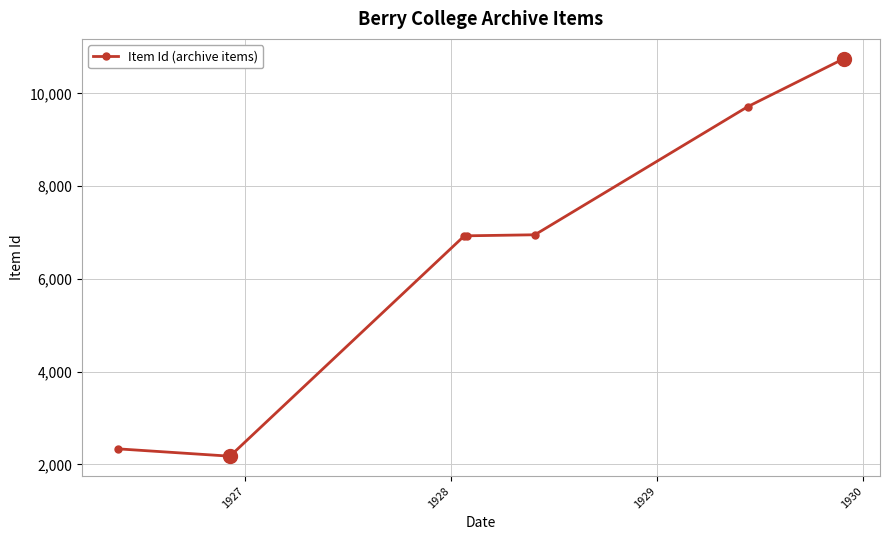

What is the greatest value displayed?

10749